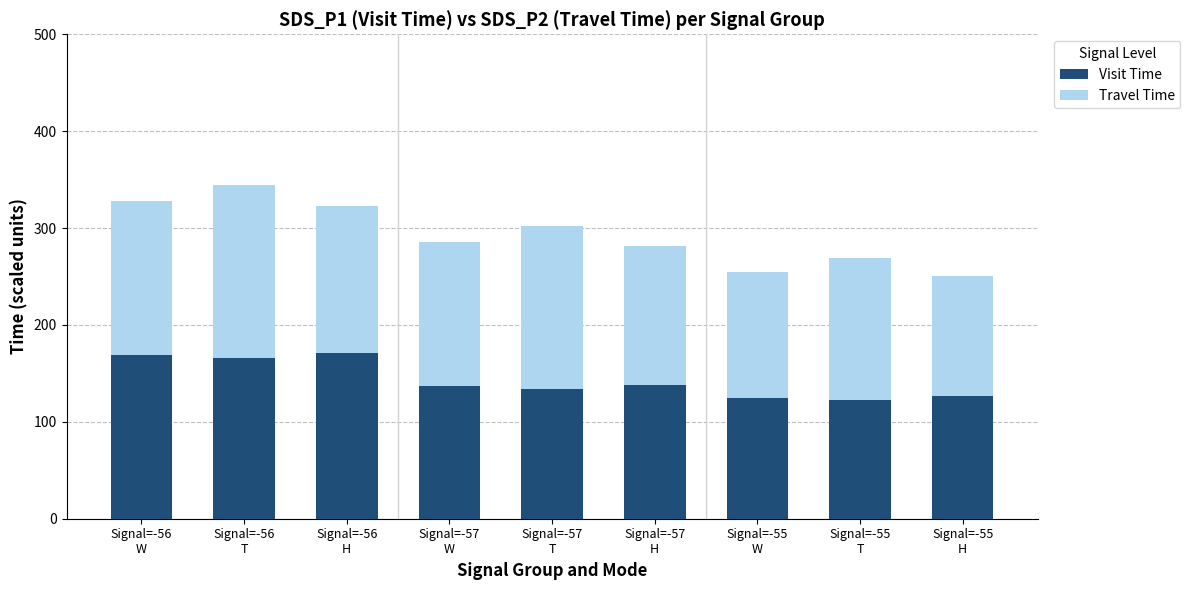

At which category is the sum across all series the highest?

Signal=-56
T